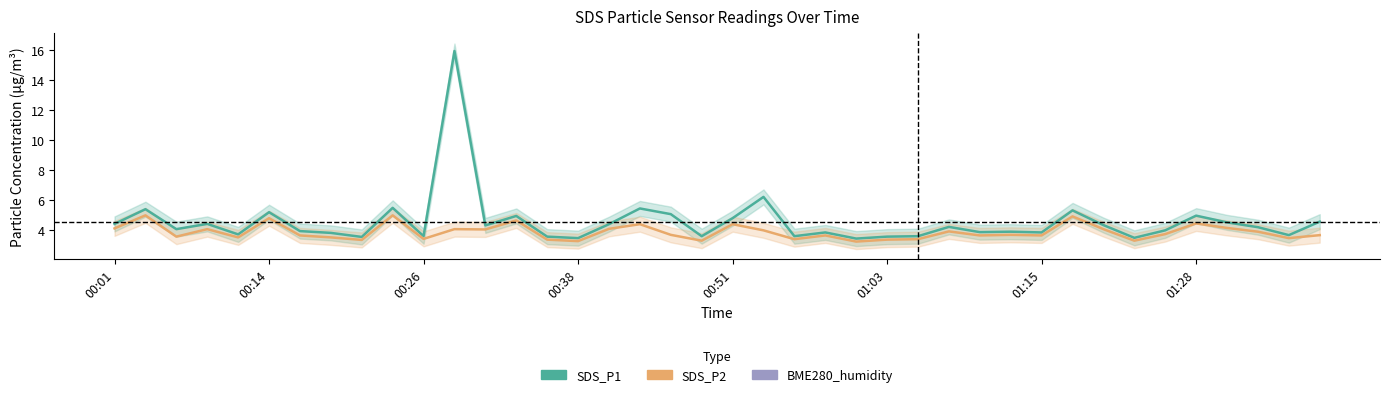

Is the value of SDS_P1 at 00:51 greater than the value of BME280_humidity at 01:15?

No